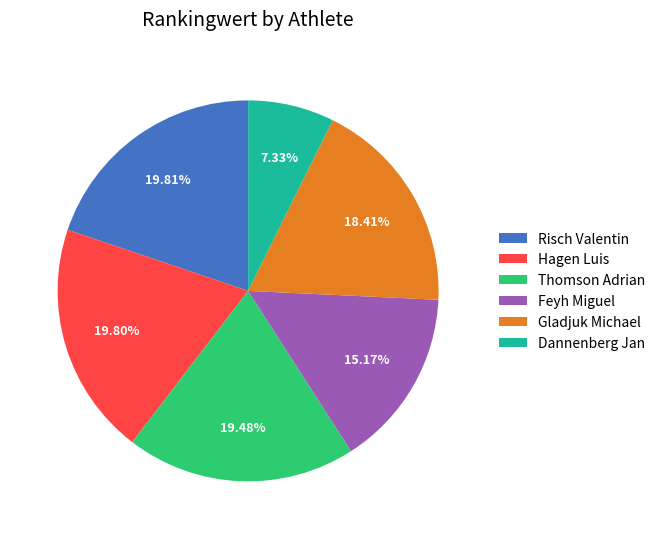

Which slice is the smallest?

Dannenberg Jan